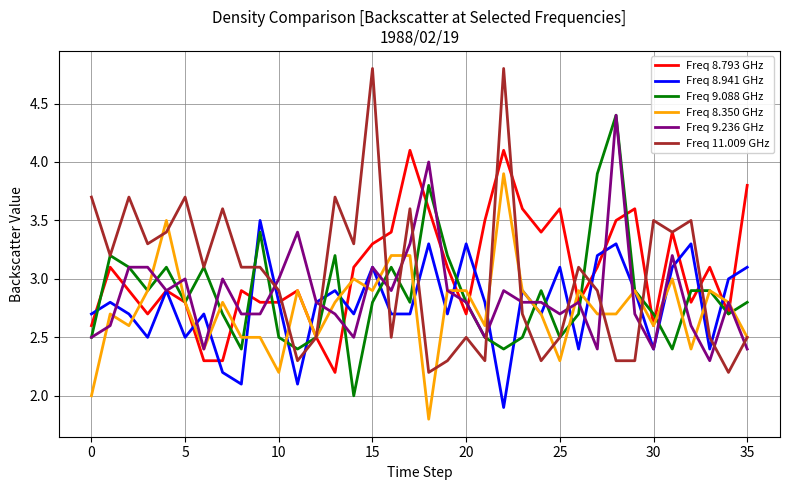

What is the lowest value of the Freq 9.236 GHz series?

2.3